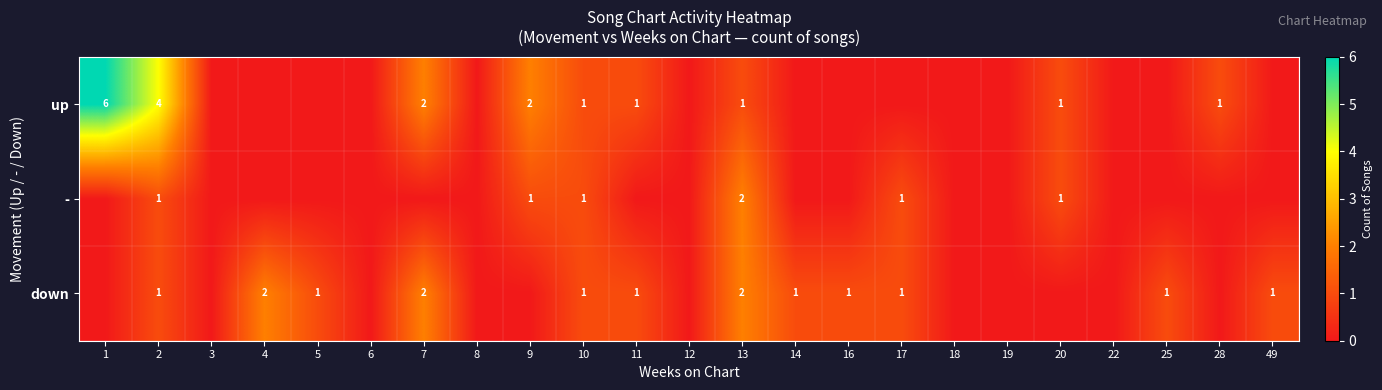

At which category is the sum across all series the highest?

1